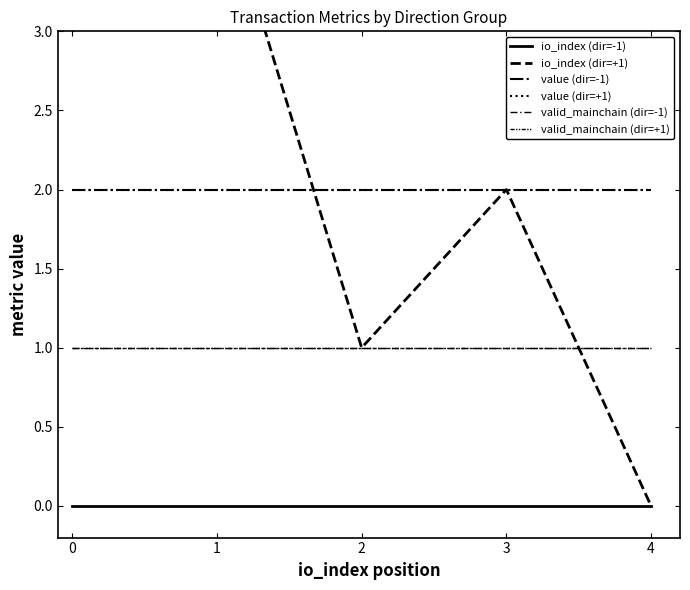

True or false: valid_mainchain (dir=-1) and io_index (dir=-1) intersect in this chart.

False